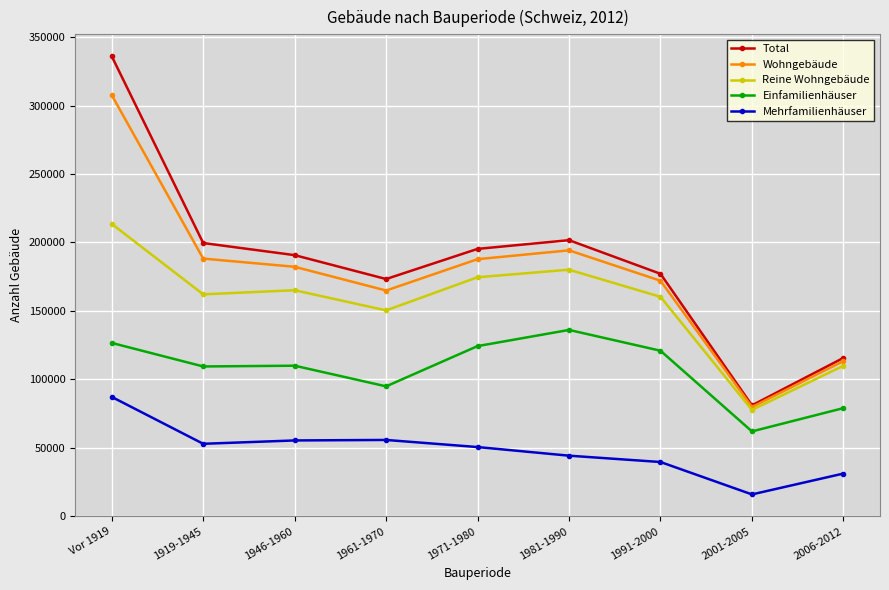

Which series changed the most between 1981-1990 and 2001-2005?

Total